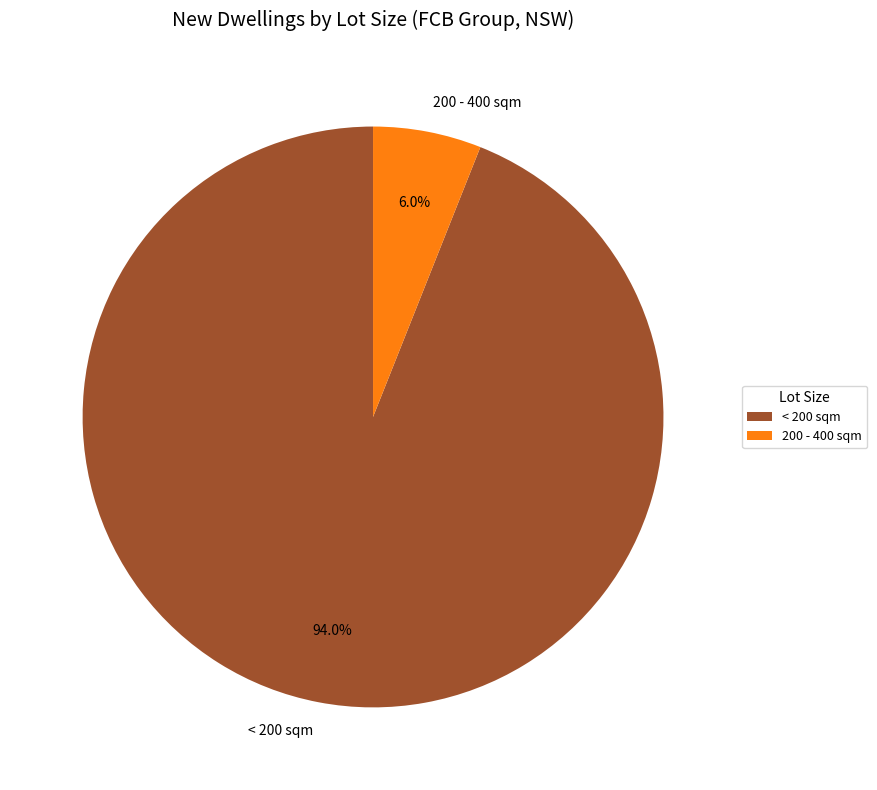

How much of the chart is everything except < 200 sqm?

6.0%